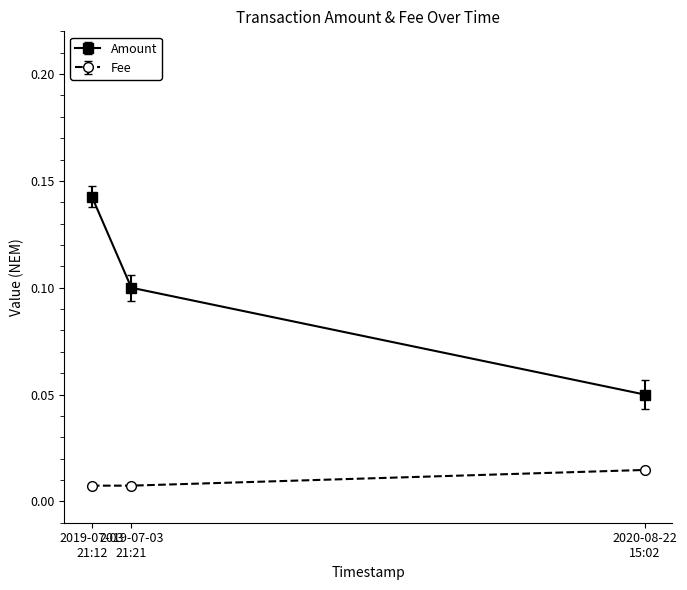

At which category is the sum across all series the highest?

2019-07-03
21:12